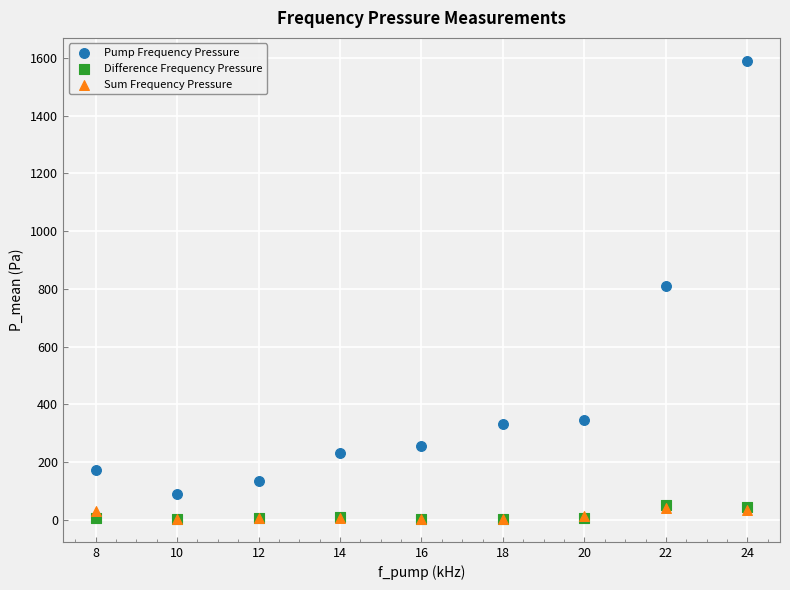

What are all the series names shown in the legend?

Pump Frequency Pressure, Difference Frequency Pressure, Sum Frequency Pressure